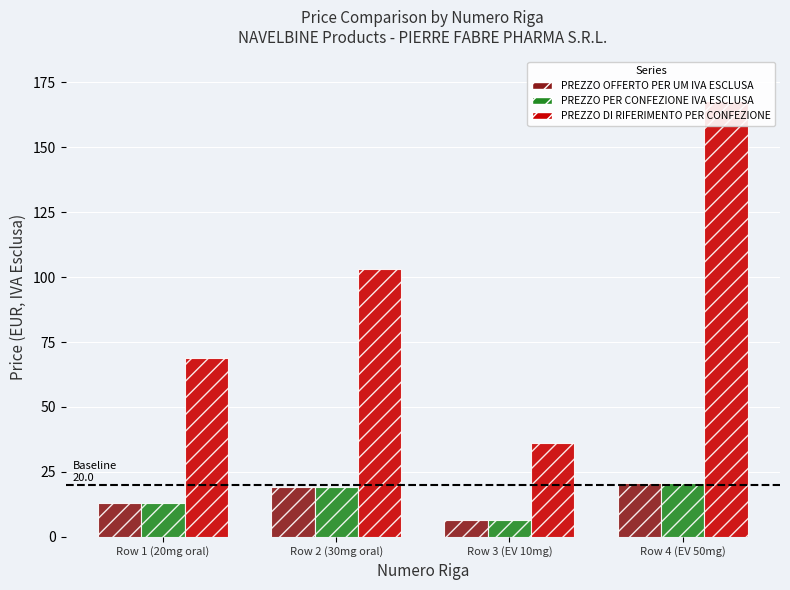

Which series has the largest total across all categories?

PREZZO DI RIFERIMENTO PER CONFEZIONE